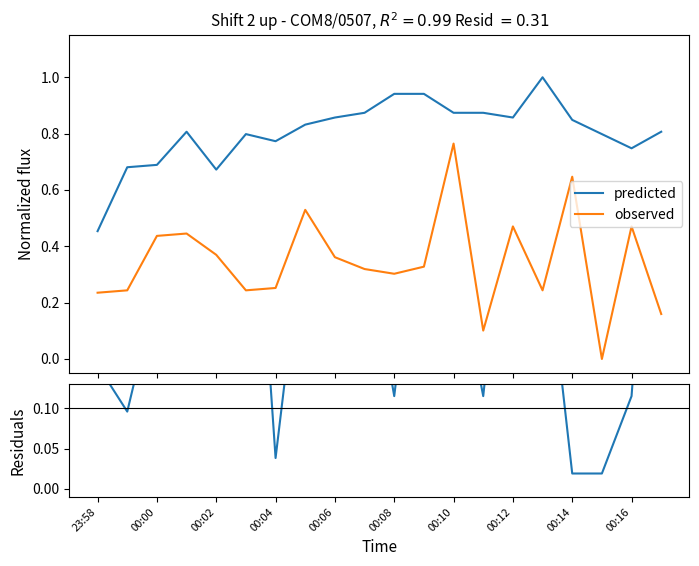

How many times do residuals and observed cross each other?

13